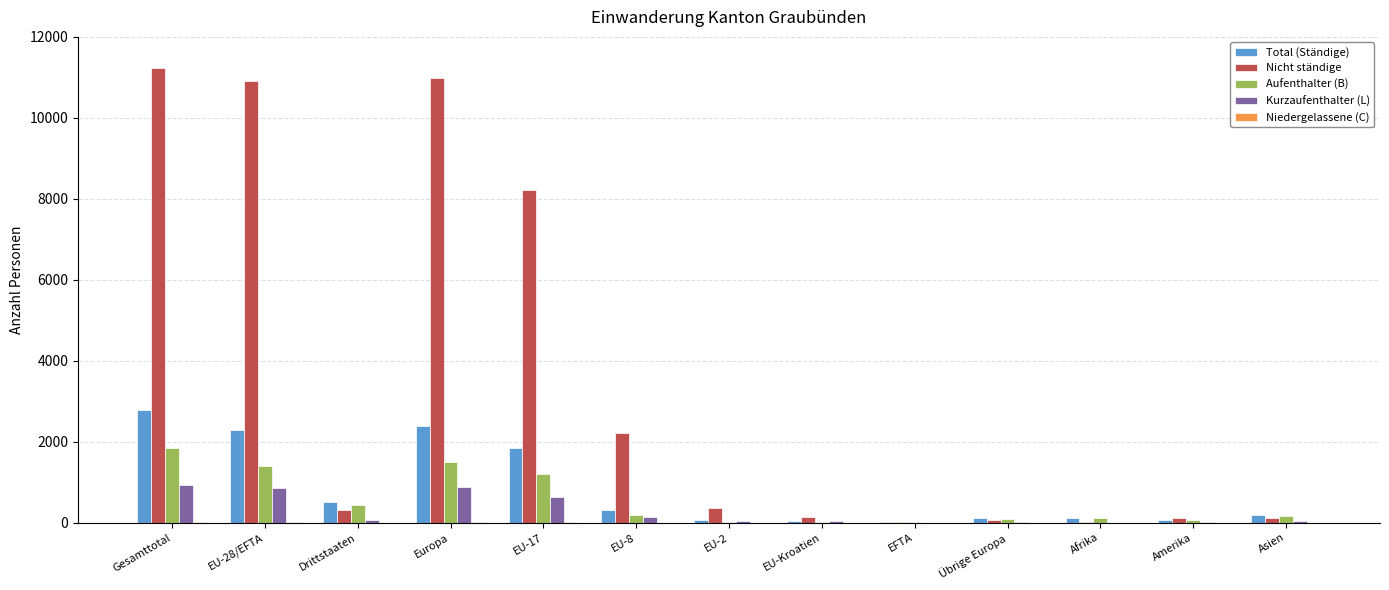

The value of Total (Ständige) at EU-28/EFTA is 979. True or false?

False